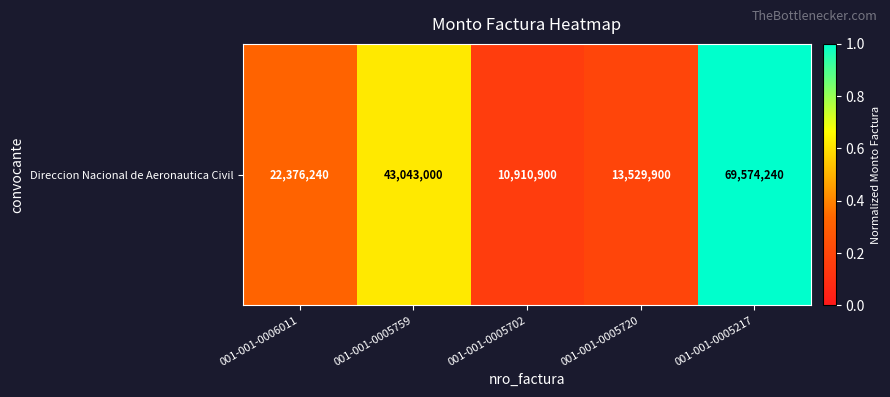

True or false: the data shows 0.1 at 001-001-0006011.

False